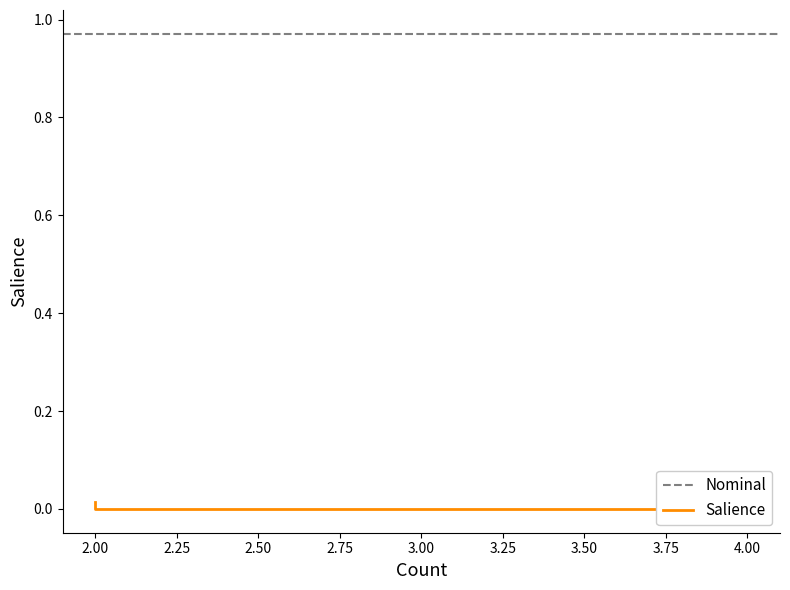

The value of Nominal at 2 is 1.0. True or false?

True